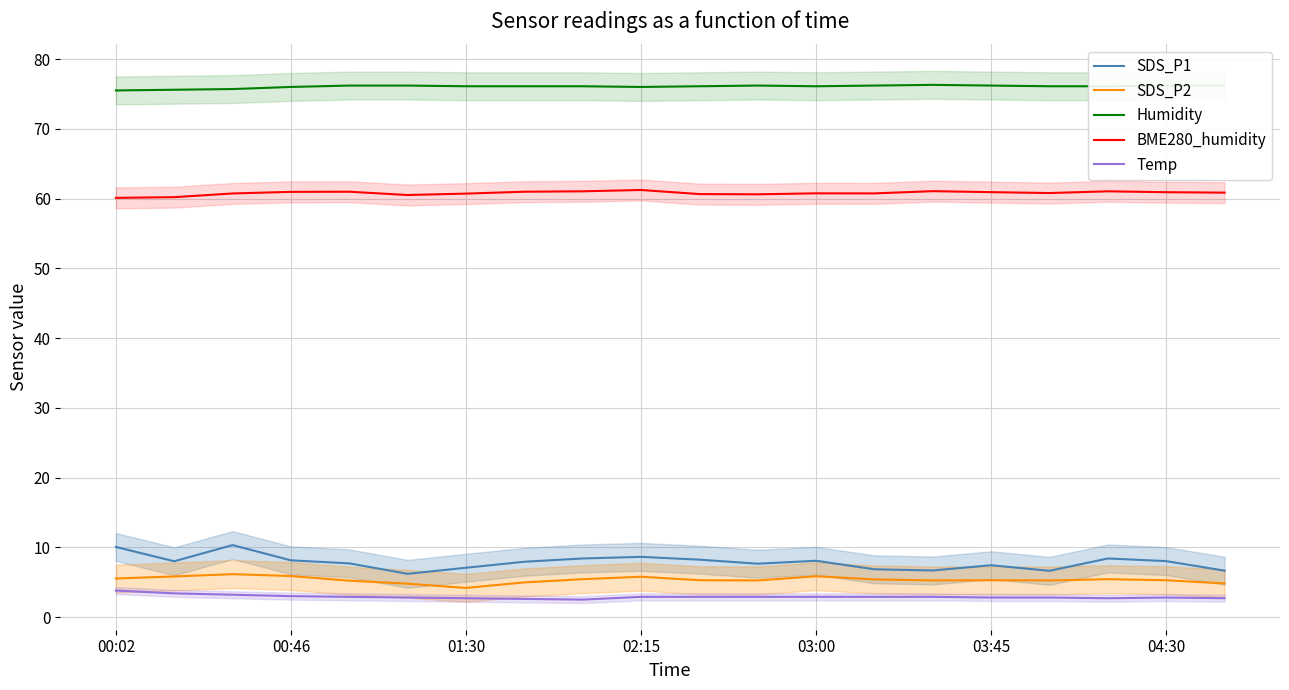

True or false: BME280_humidity and Humidity intersect in this chart.

False